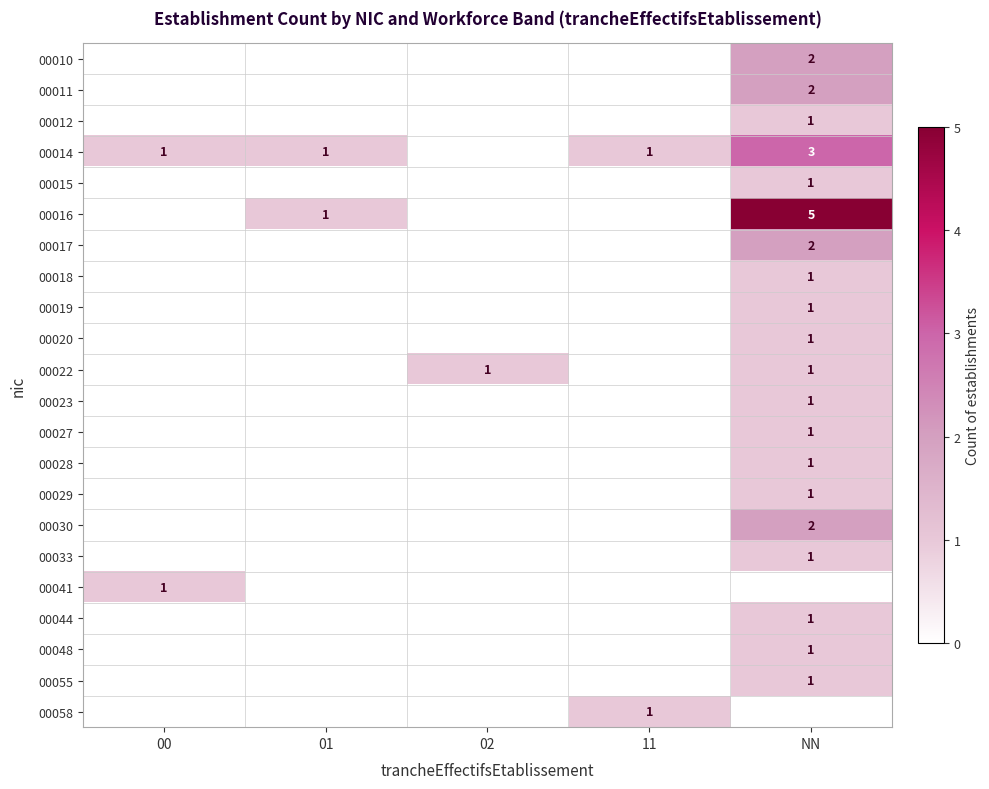

Is it true that 00010 equals 2 at NN?

True